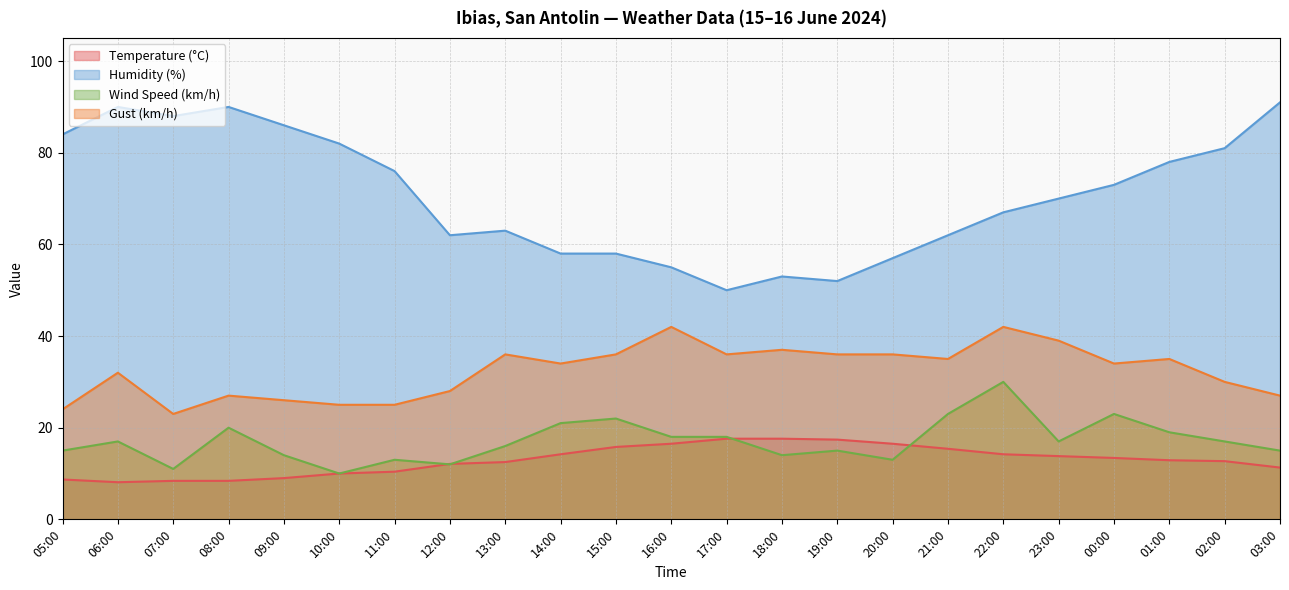

List the series in order of their peak value, highest first.

Humidity (%), Gust (km/h), Wind Speed (km/h), Temperature (°C)